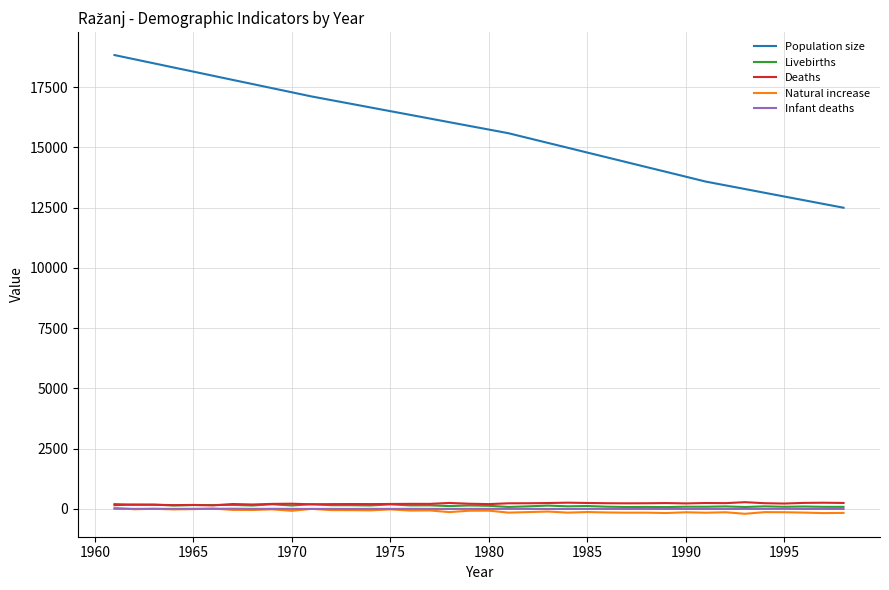

What are all the series names shown in the legend?

Population size, Livebirths, Deaths, Natural increase, Infant deaths